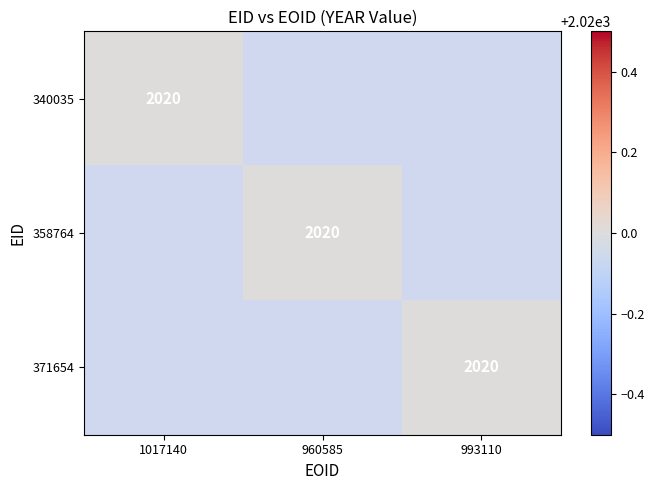

Which has a higher value, 358764 or 371654?

358764